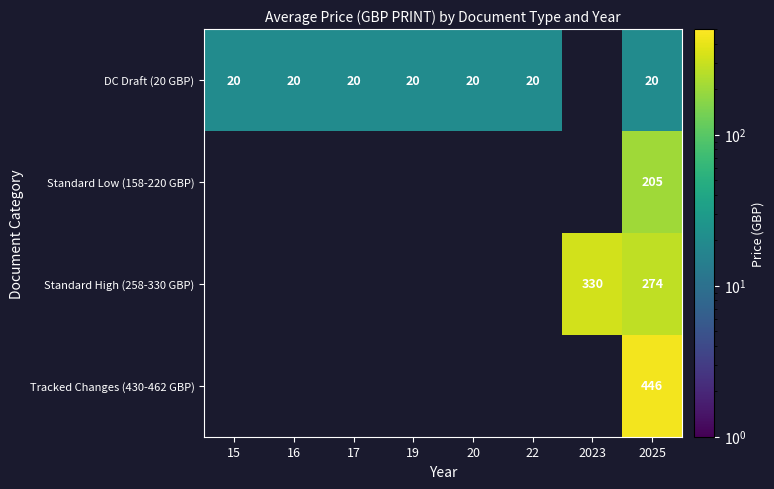

What is the greatest value displayed?

446.0